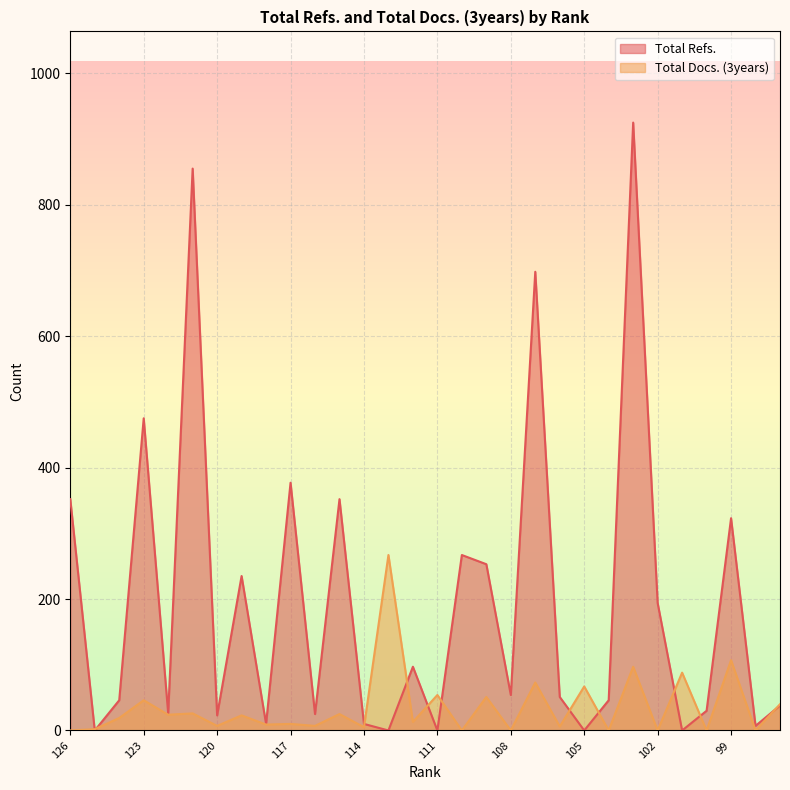

What is the sum of all Total Refs. values?

5769